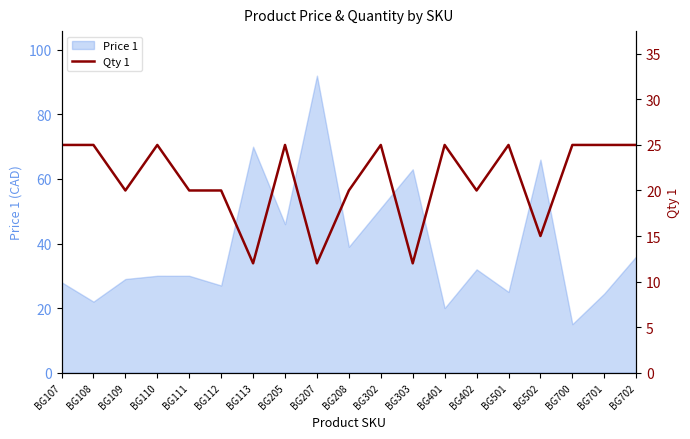

At which label is Price 1 closest to 53?

BG302